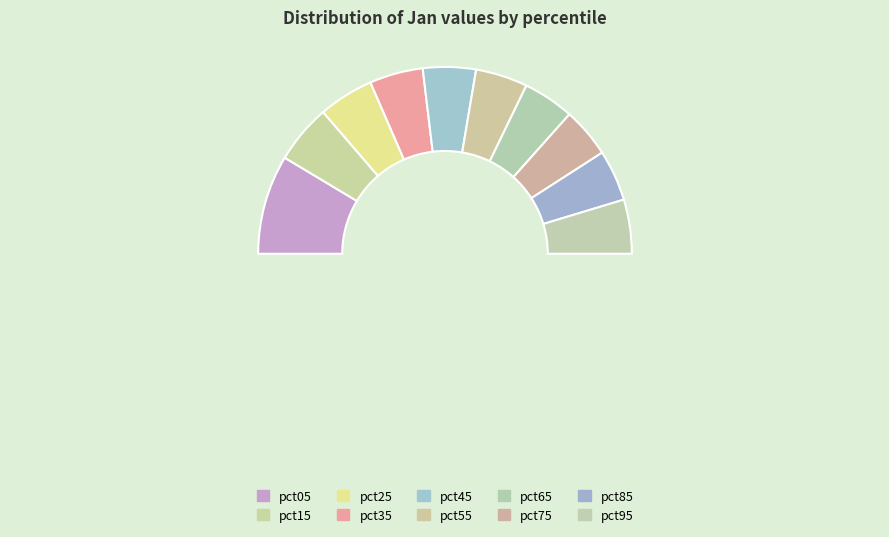

Is pct65 the majority of the pie?

No